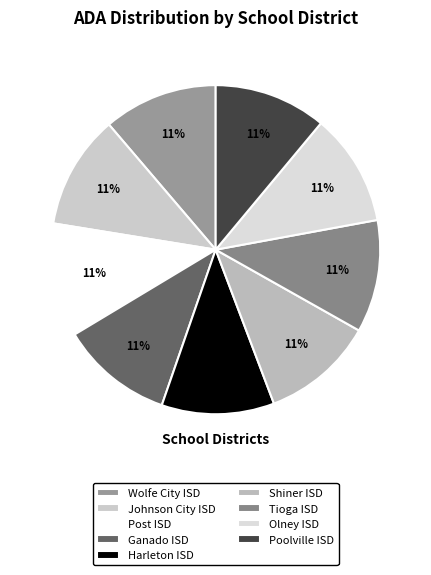

True or false: Harleton ISD accounts for 11% of the total.

True